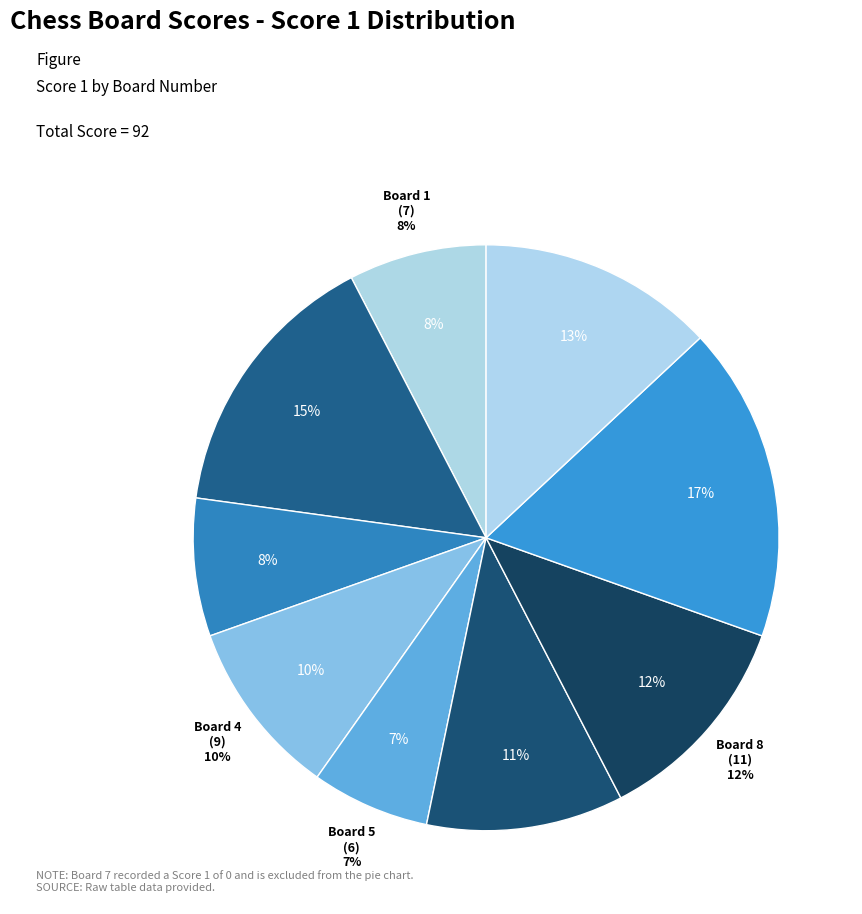

Which has a higher value, Board 6 or Board 4?

Board 6